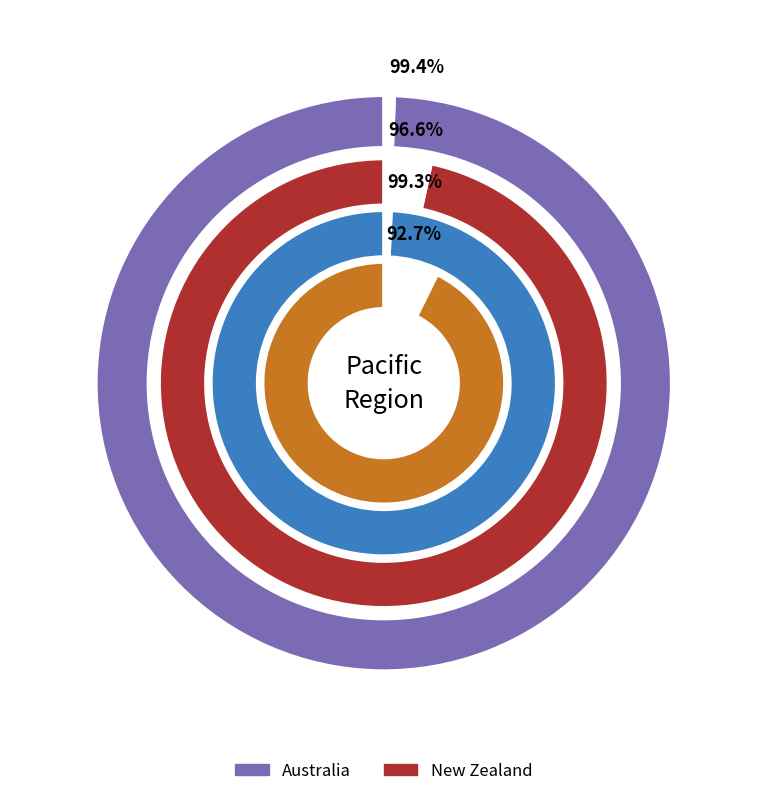

Does New Zealand represent more than half of the total?

No